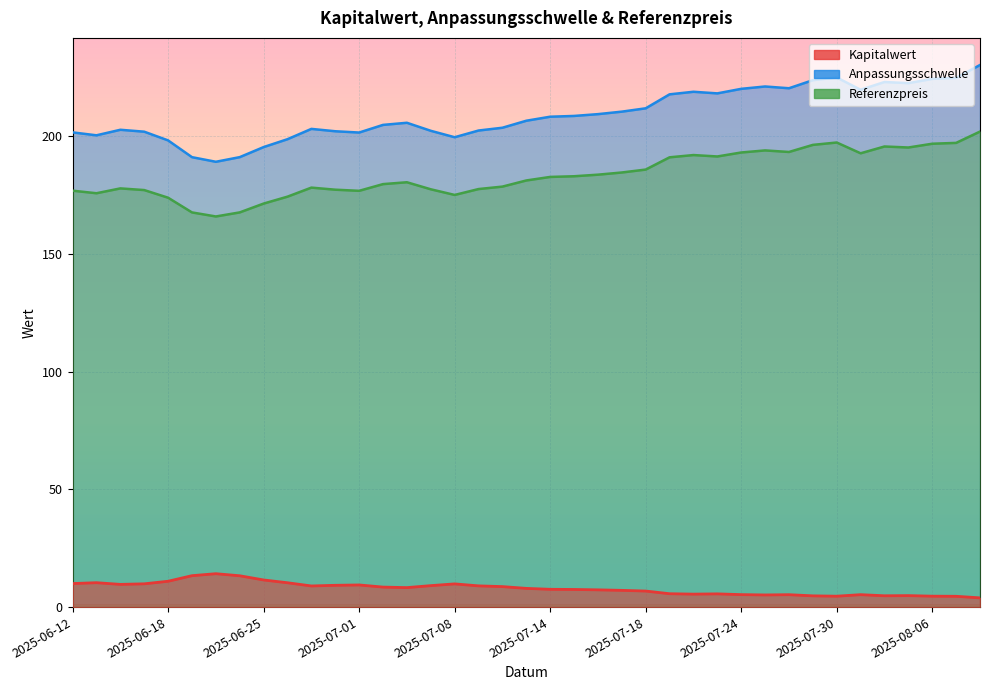

How many distinct data groups are displayed?

3